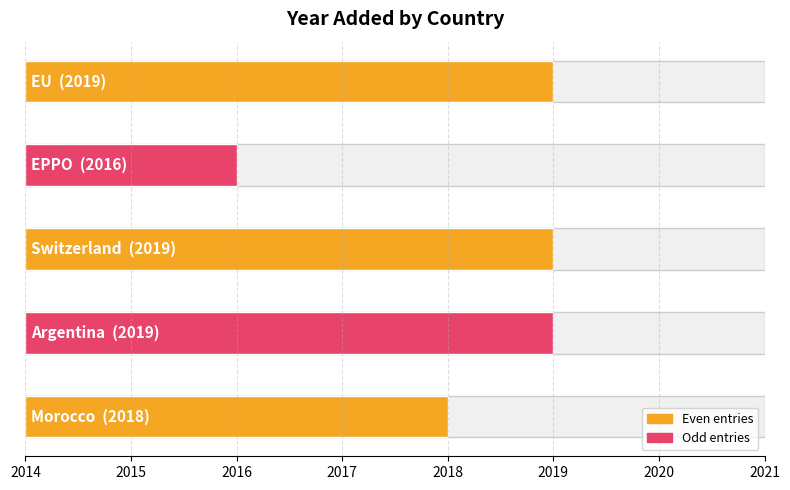

How many data points does each series have?

5